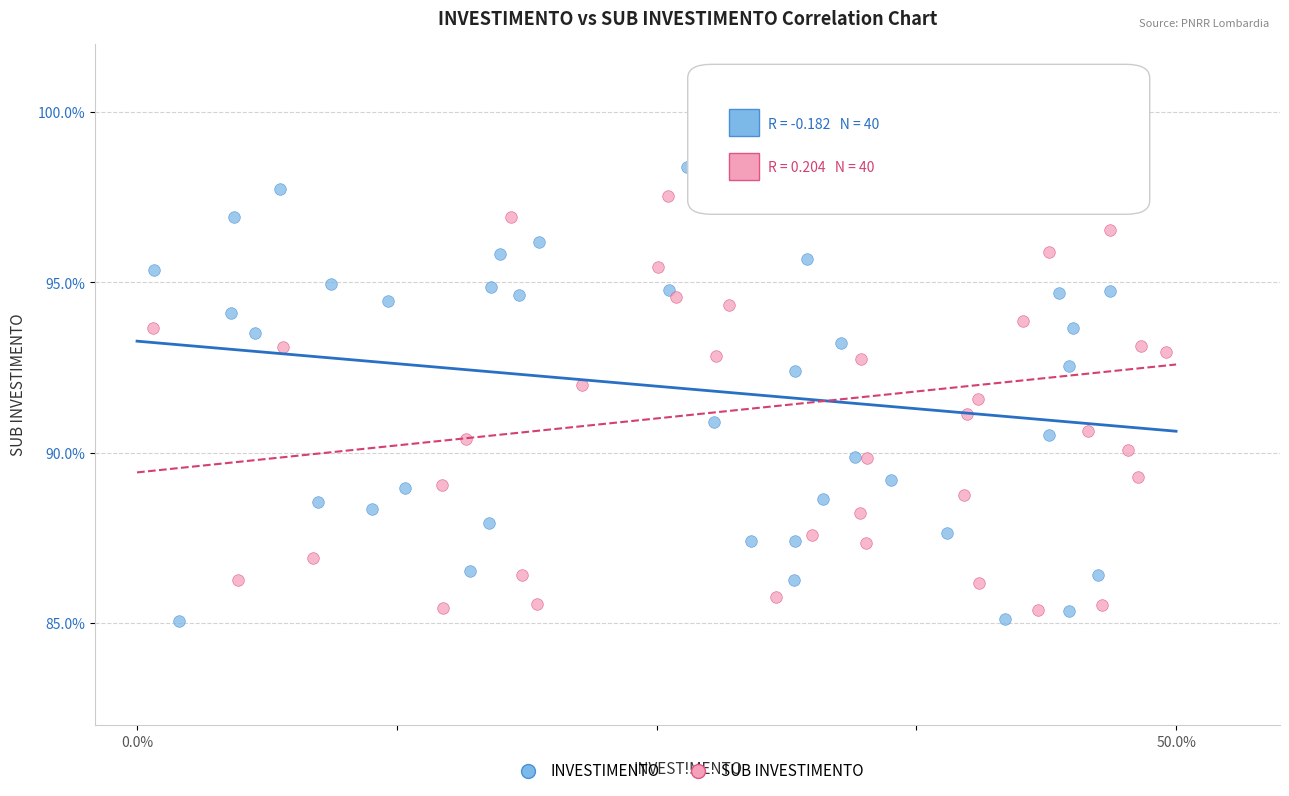

What are all the series names shown in the legend?

INVESTIMENTO, SUB INVESTIMENTO